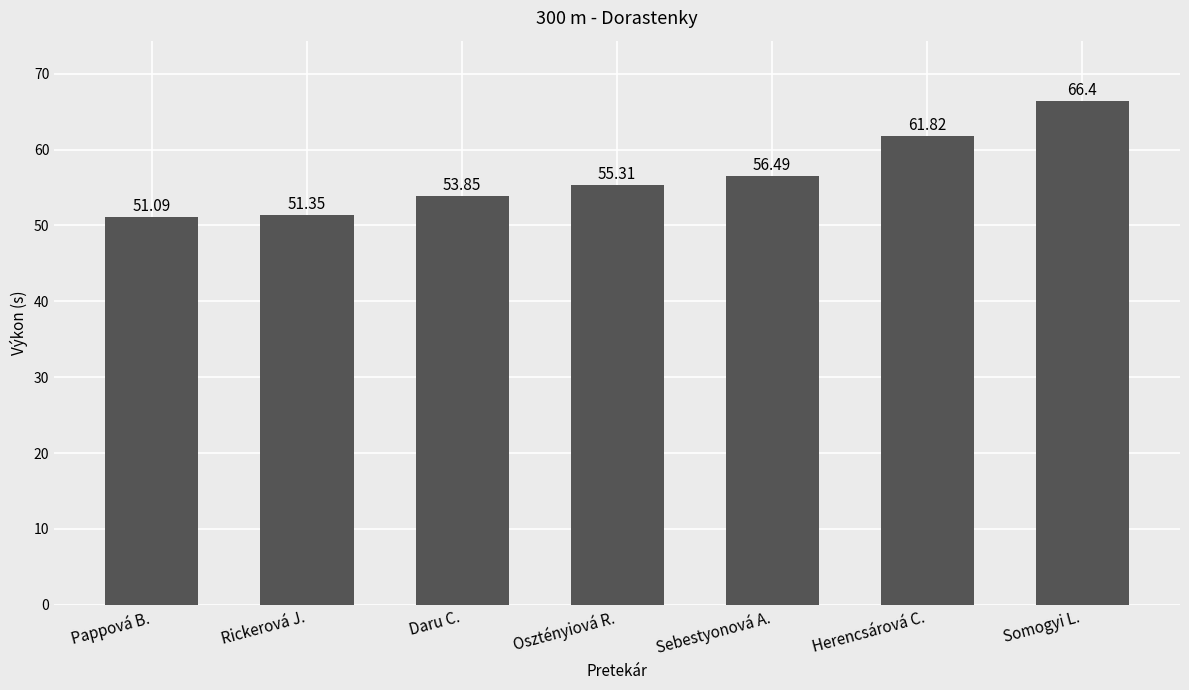

What is the label of the 4th bar from the right?

Osztényiová R.